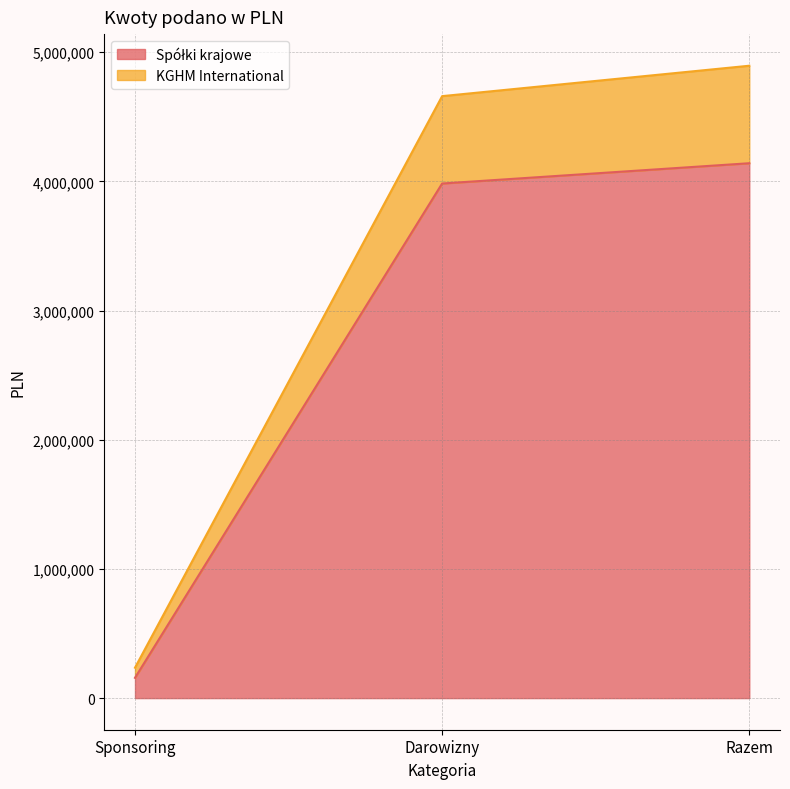

What is the difference between the maximum and second lowest values in the Spółki krajowe series?

157000.0